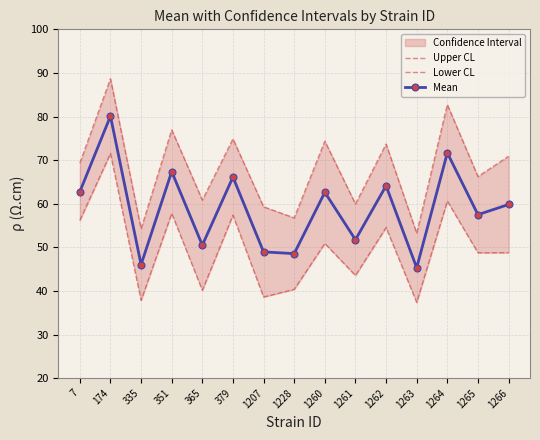

What is the minimum value for Upper CL?

53.2